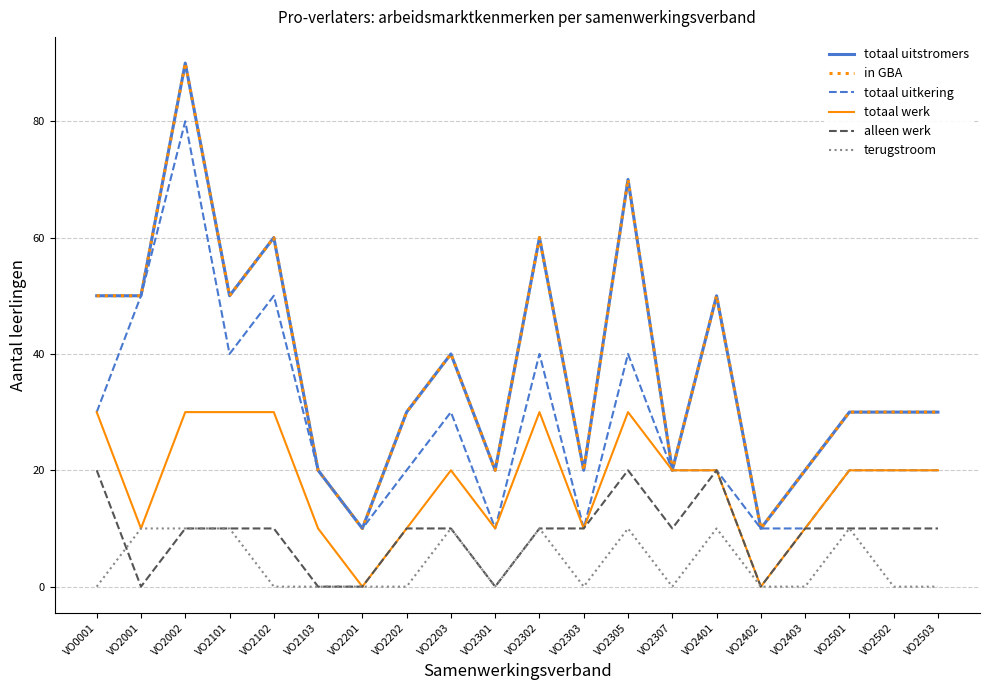

List the series in order of their peak value, lowest first.

terugstroom, alleen werk, totaal werk, totaal uitkering, totaal uitstromers, in GBA